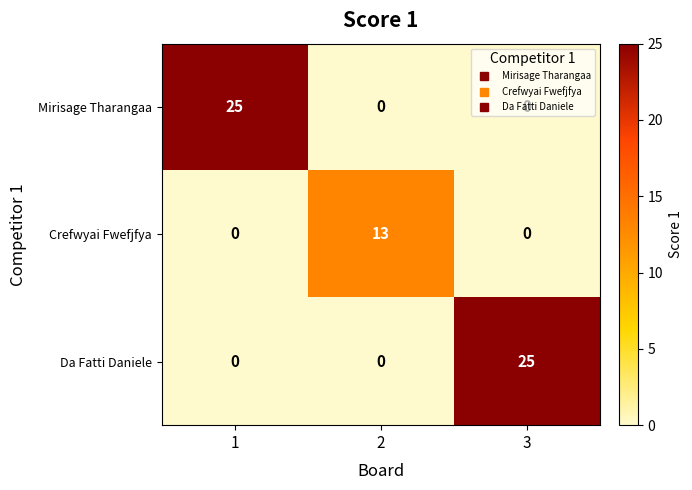

What is the average value of the Crefwyai Fwefjfya series?

4